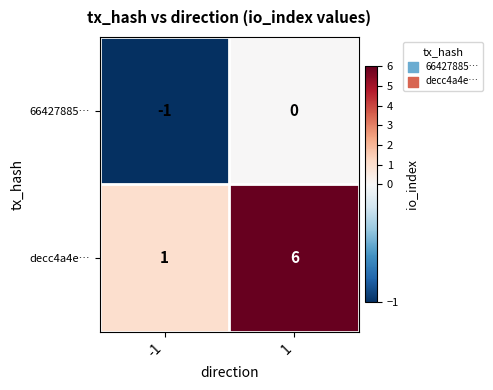

Which series has the largest total across all categories?

decc4a4e…